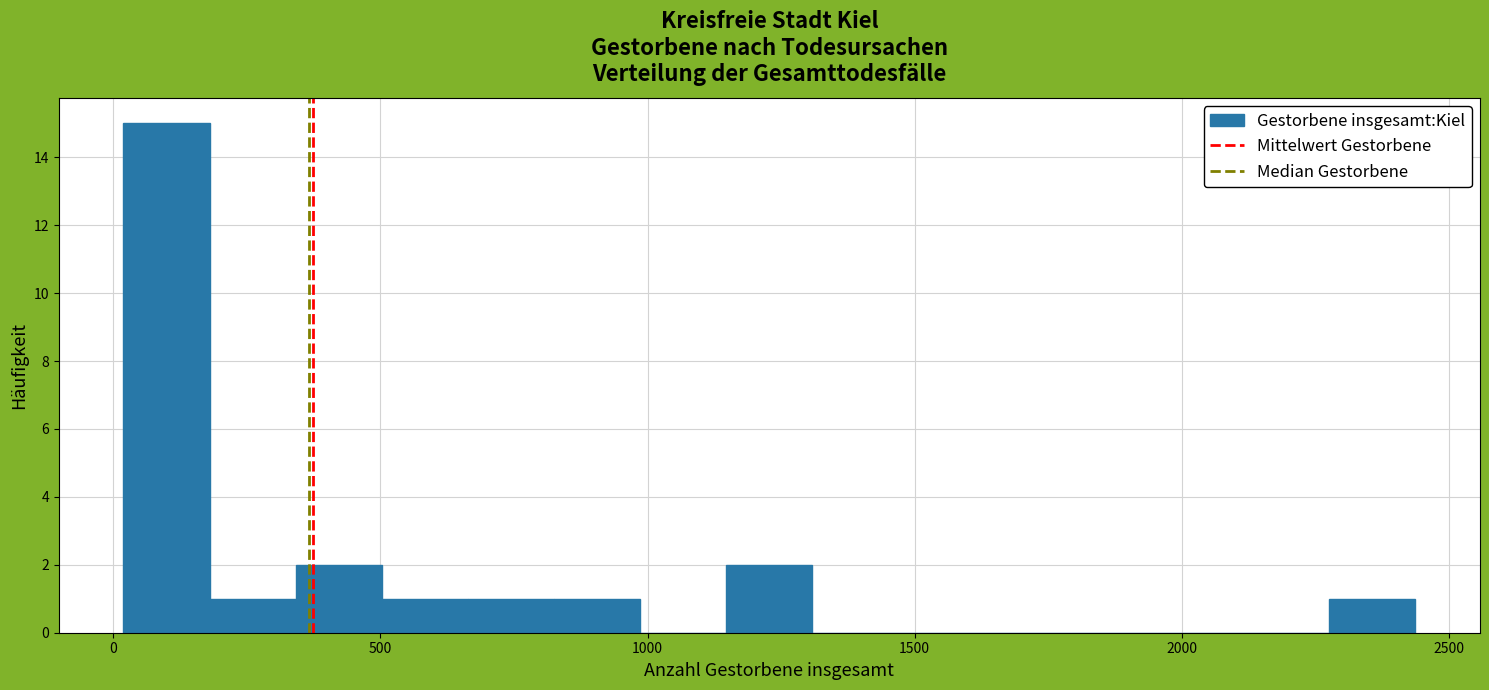

Around what value on the x-axis is the tallest bar? Give the approximate position of its centre, as read against the axis.

100